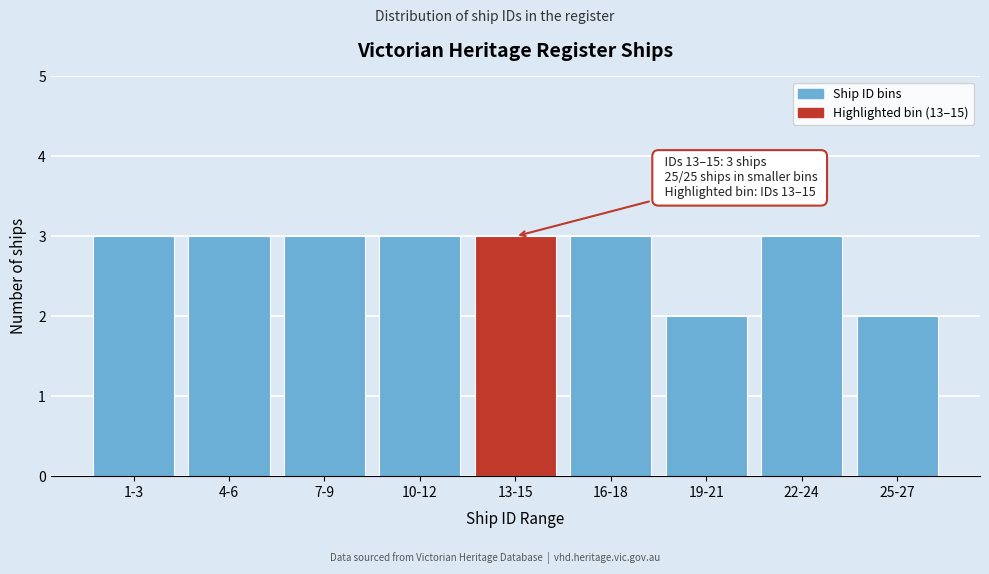

Reading right to left, extract all data points from this chart.

25-27=2	22-24=3	19-21=2	16-18=3	13-15=3	10-12=3	7-9=3	4-6=3	1-3=3